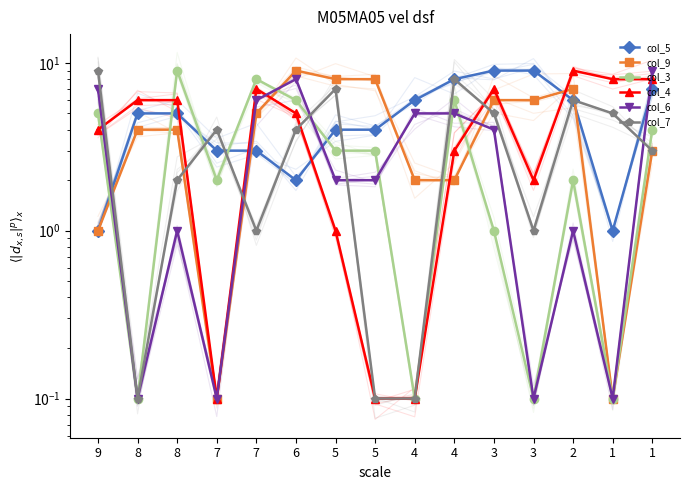

Is it true that col_4 equals 7.0 at 3?

True